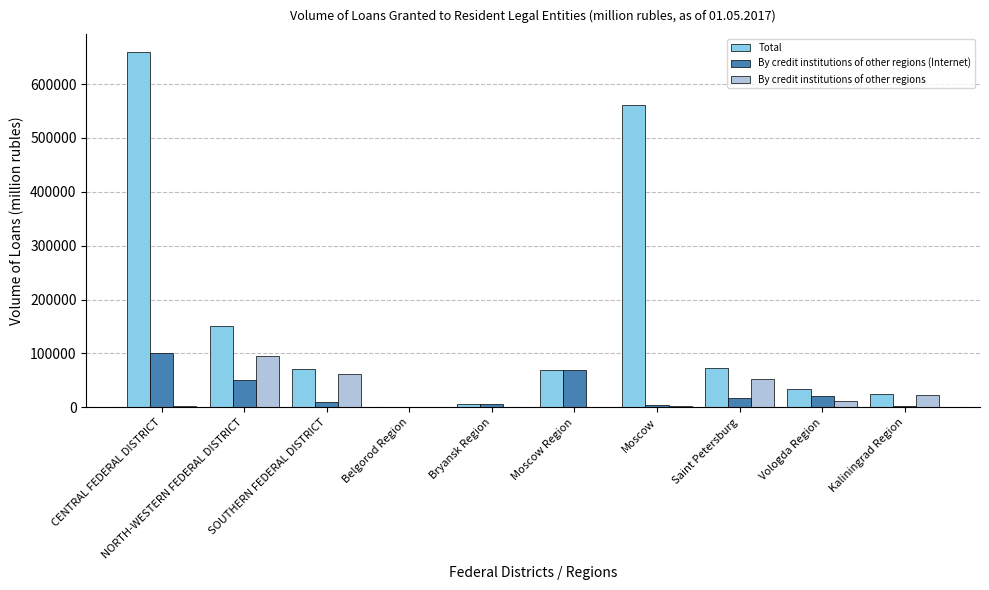

Which series has the largest total across all categories?

Total